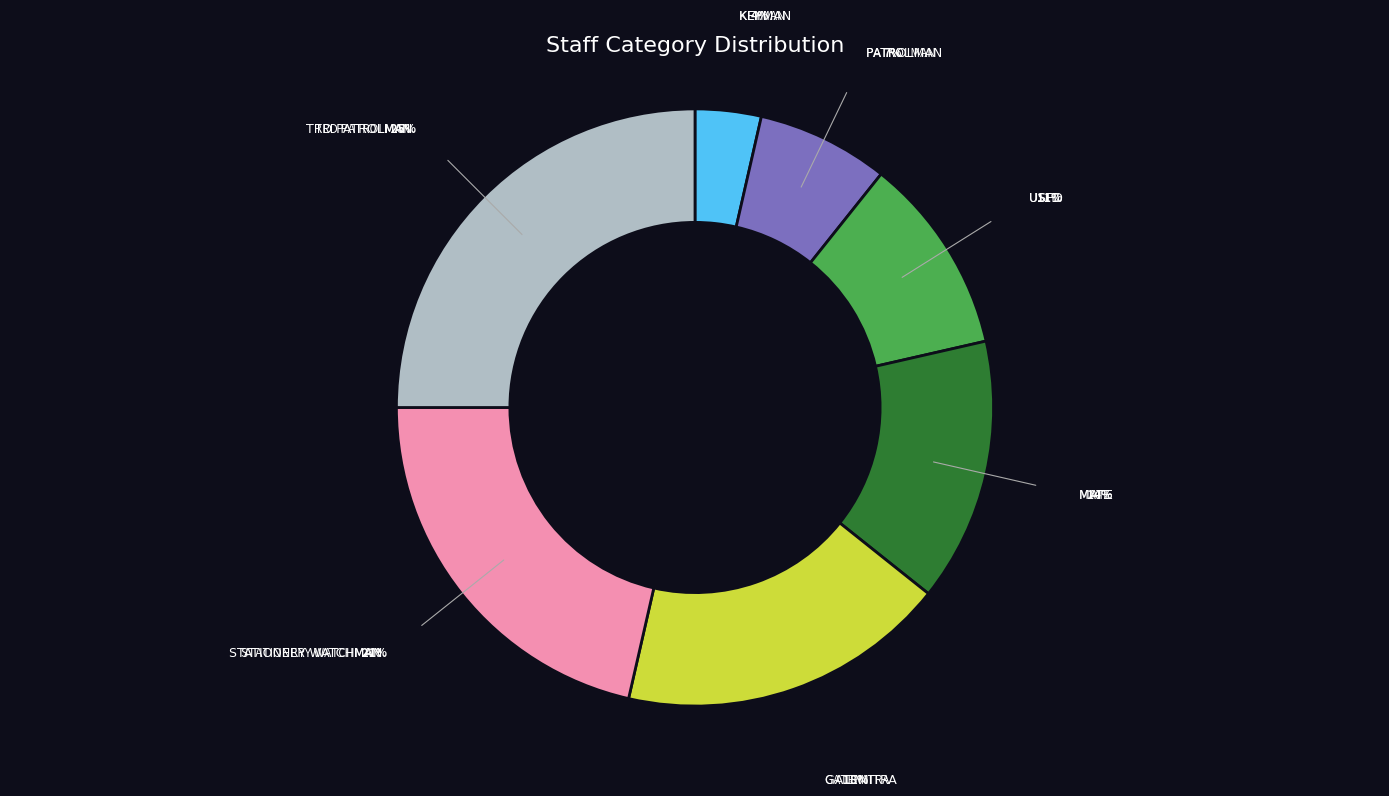

To the nearest percent, what is the difference between the largest and smallest slice percentages?

21%